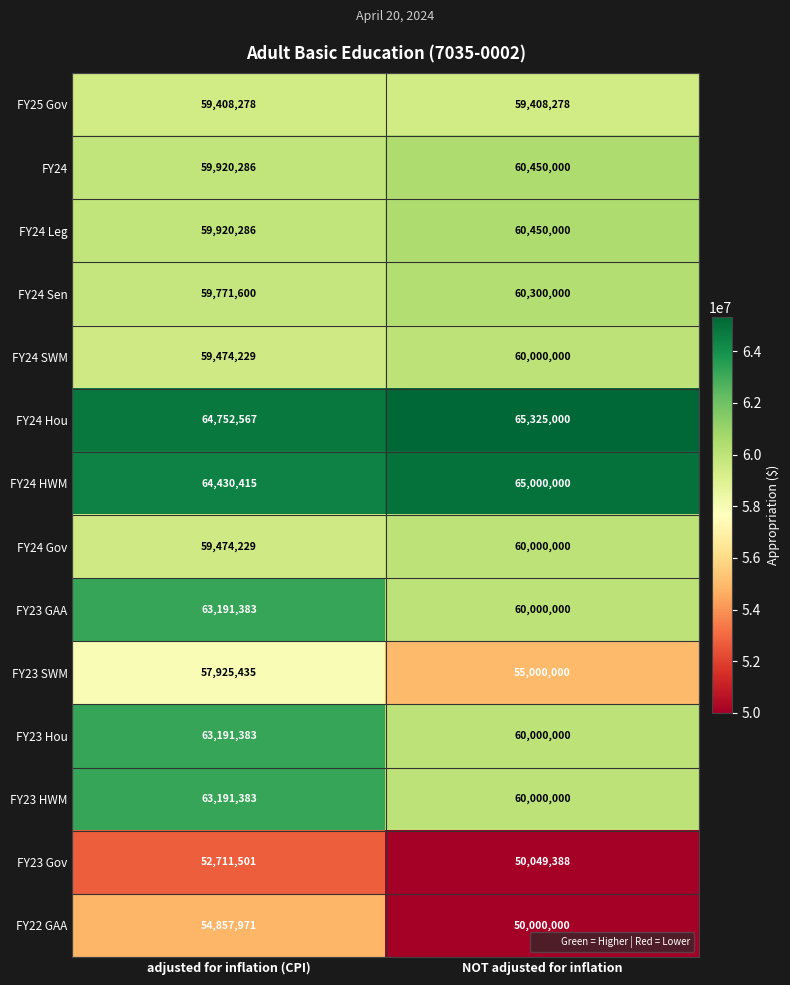

Reading left to right, what are all the values shown in this chart?

FY25 Gov: adjusted for inflation (CPI)=59408278	NOT adjusted for inflation=59408278
FY24: adjusted for inflation (CPI)=59920286	NOT adjusted for inflation=60450000
FY24 Leg: adjusted for inflation (CPI)=59920286	NOT adjusted for inflation=60450000
FY24 Sen: adjusted for inflation (CPI)=59771600	NOT adjusted for inflation=60300000
FY24 SWM: adjusted for inflation (CPI)=59474229	NOT adjusted for inflation=60000000
FY24 Hou: adjusted for inflation (CPI)=64752567	NOT adjusted for inflation=65325000
FY24 HWM: adjusted for inflation (CPI)=64430415	NOT adjusted for inflation=65000000
FY24 Gov: adjusted for inflation (CPI)=59474229	NOT adjusted for inflation=60000000
FY23 GAA: adjusted for inflation (CPI)=63191383	NOT adjusted for inflation=60000000
FY23 SWM: adjusted for inflation (CPI)=57925435	NOT adjusted for inflation=55000000
FY23 Hou: adjusted for inflation (CPI)=63191383	NOT adjusted for inflation=60000000
FY23 HWM: adjusted for inflation (CPI)=63191383	NOT adjusted for inflation=60000000
FY23 Gov: adjusted for inflation (CPI)=52711501	NOT adjusted for inflation=50049388
FY22 GAA: adjusted for inflation (CPI)=54857971	NOT adjusted for inflation=50000000